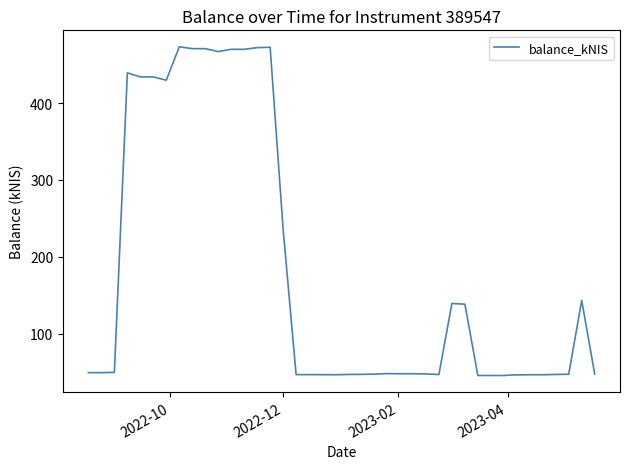

What is the minimum value shown in the chart?

45.7